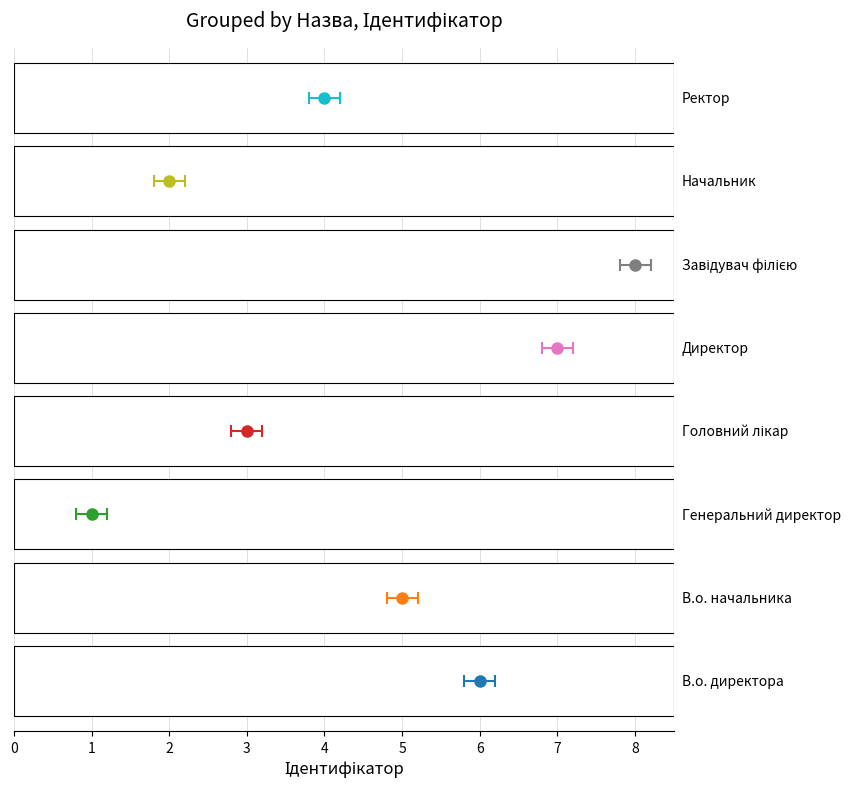

How many series are shown in this chart?

1